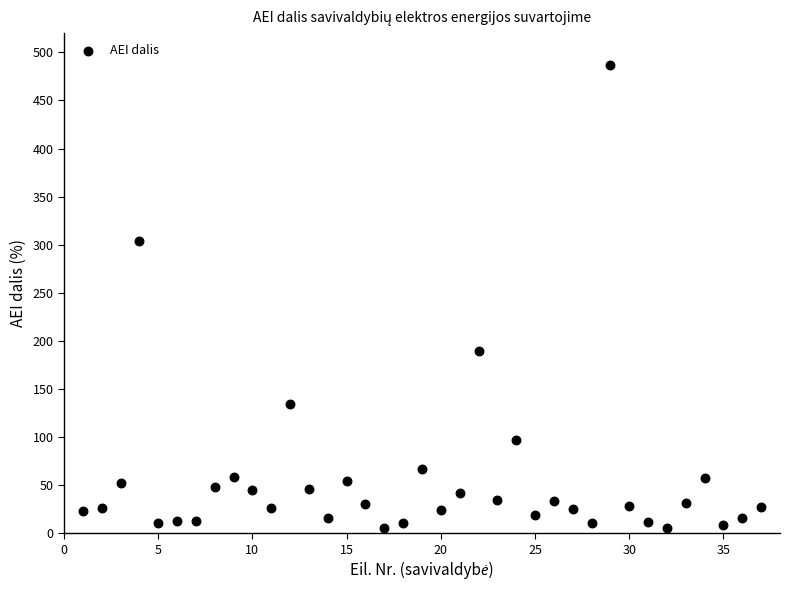

What is the range of X values (max minus min)?

36.0